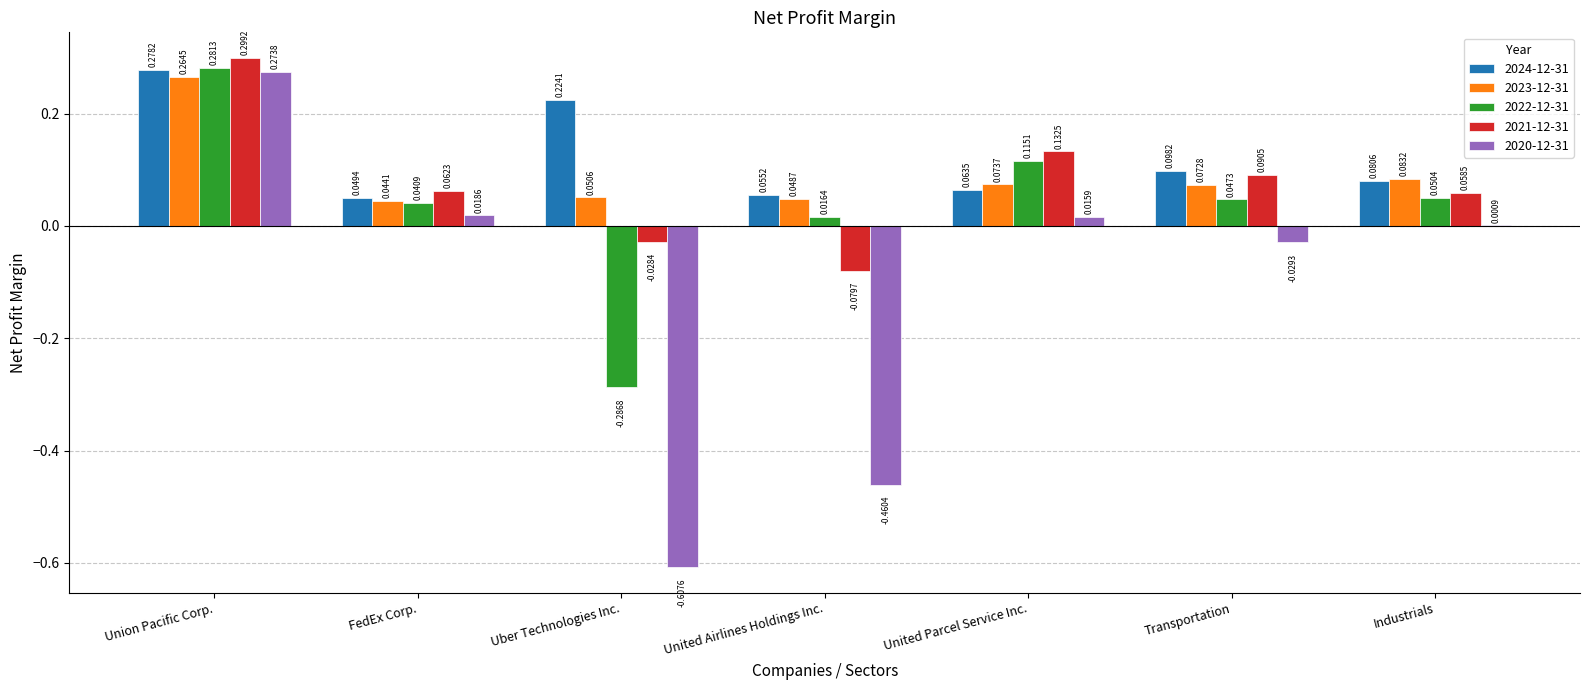

Where is 2021-12-31 nearest to the value 0?

Uber Technologies Inc.